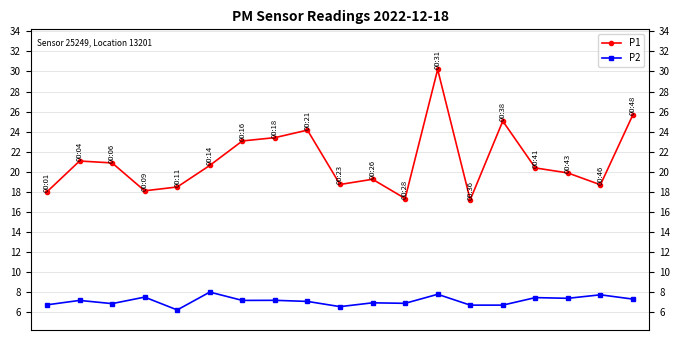

What is the value of the P1 point at the 14th from the left?

17.2